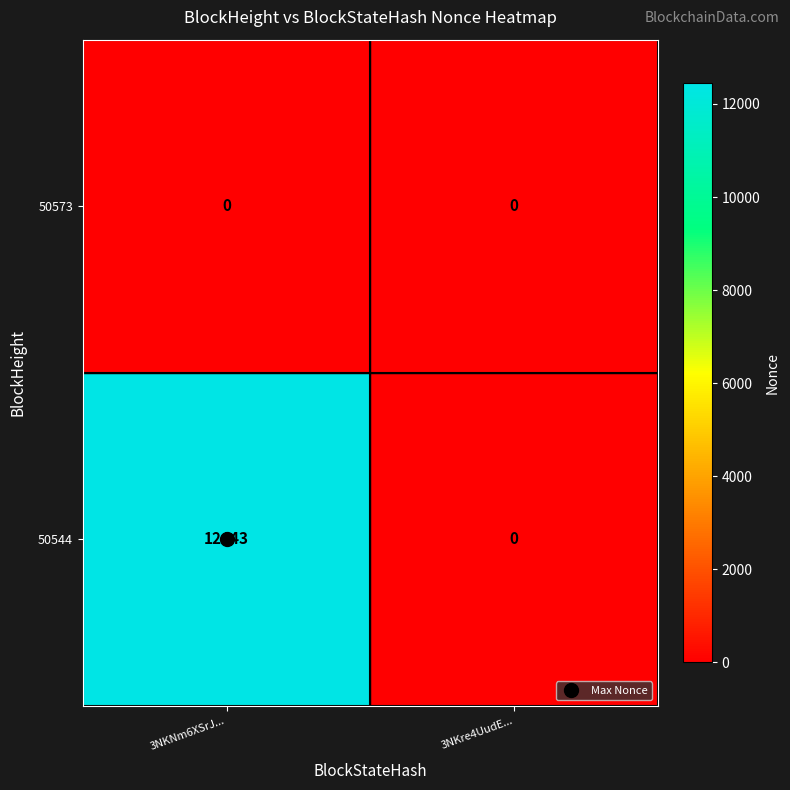

At 3NKNm6XSrJ..., list the series in order from largest to smallest.

50544, 50573